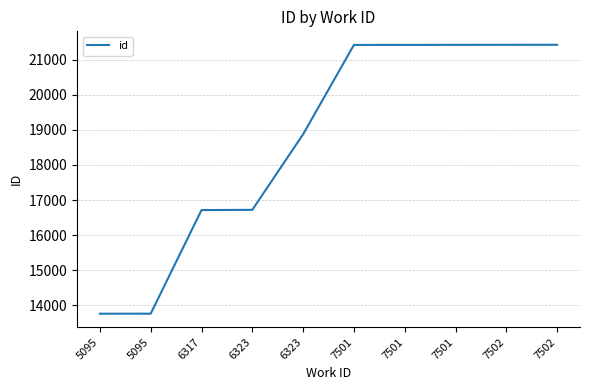

Does the chart have visible grid lines?

Yes